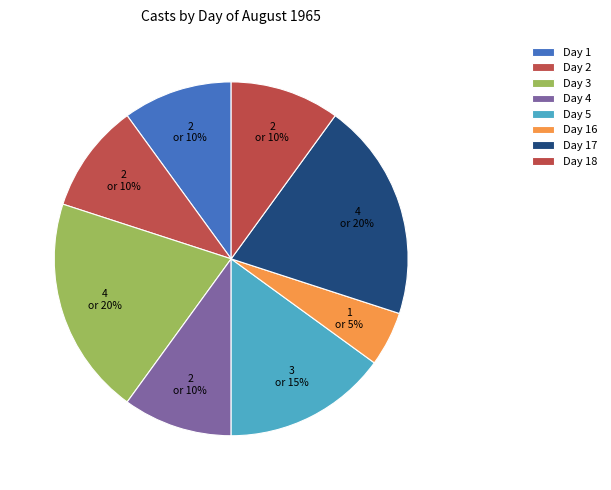

What percentage is the Day 16 slice, to the nearest percent?

5%